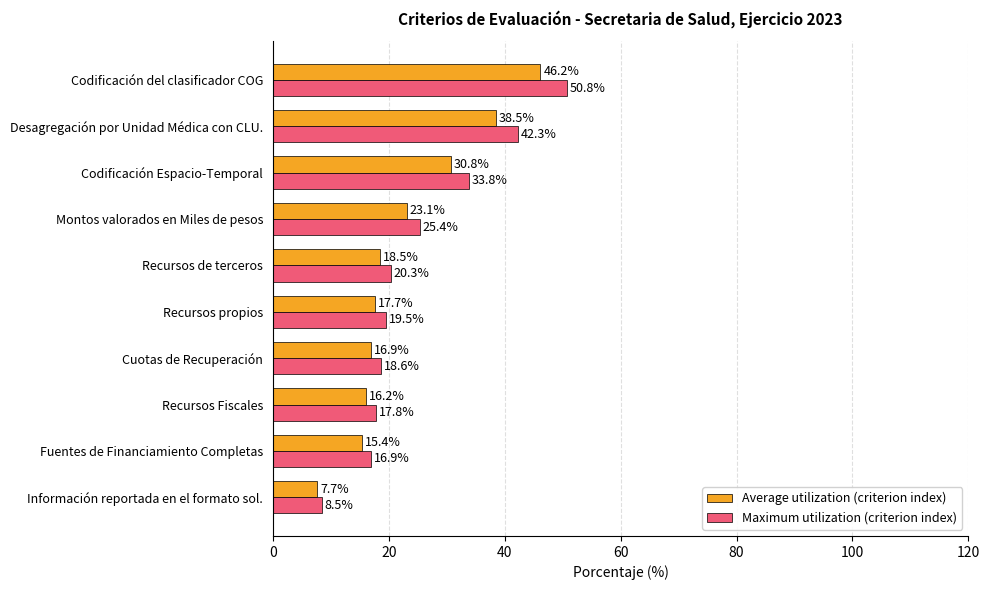

List the series in order of their peak value, lowest first.

Average utilization (criterion index), Maximum utilization (criterion index)